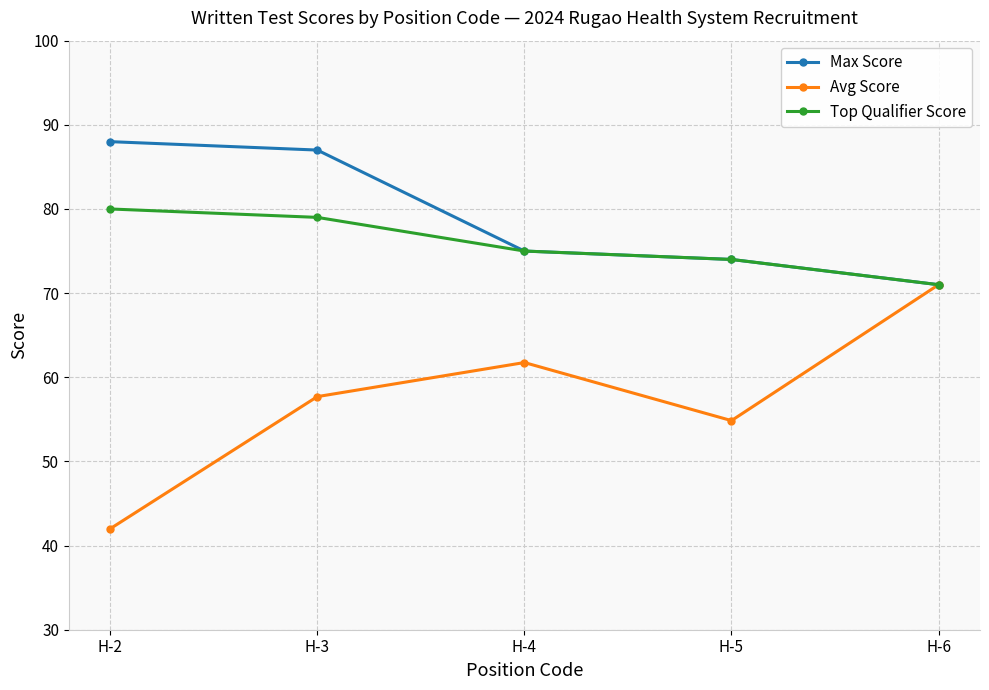

True or false: Avg Score has a value of 98.5 at H-5.

False